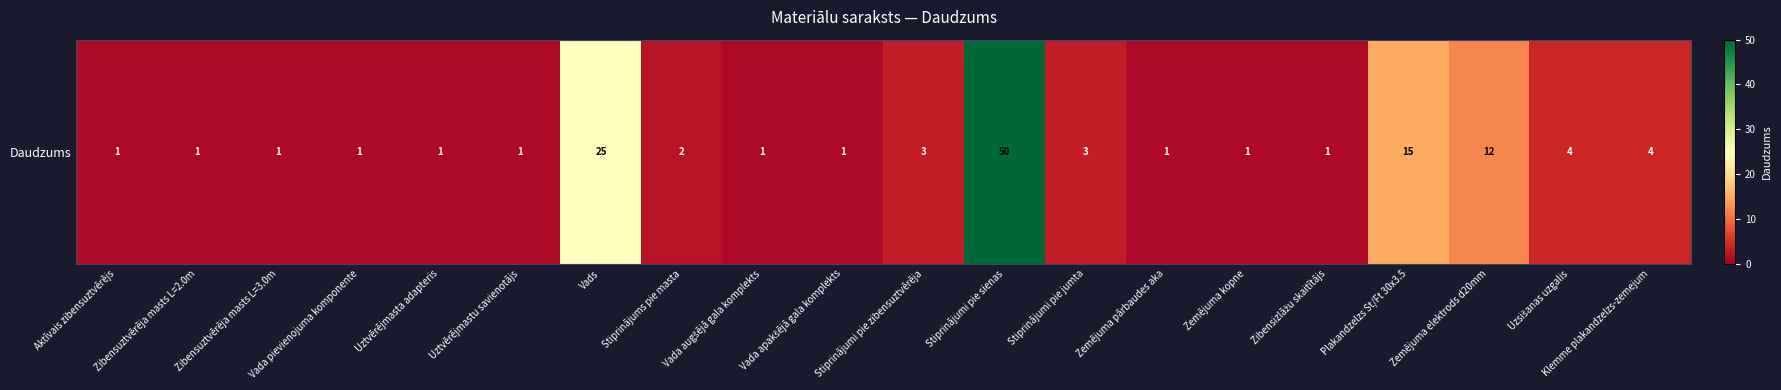

The value at Uzsišanas uzgalis is 5. True or false?

False